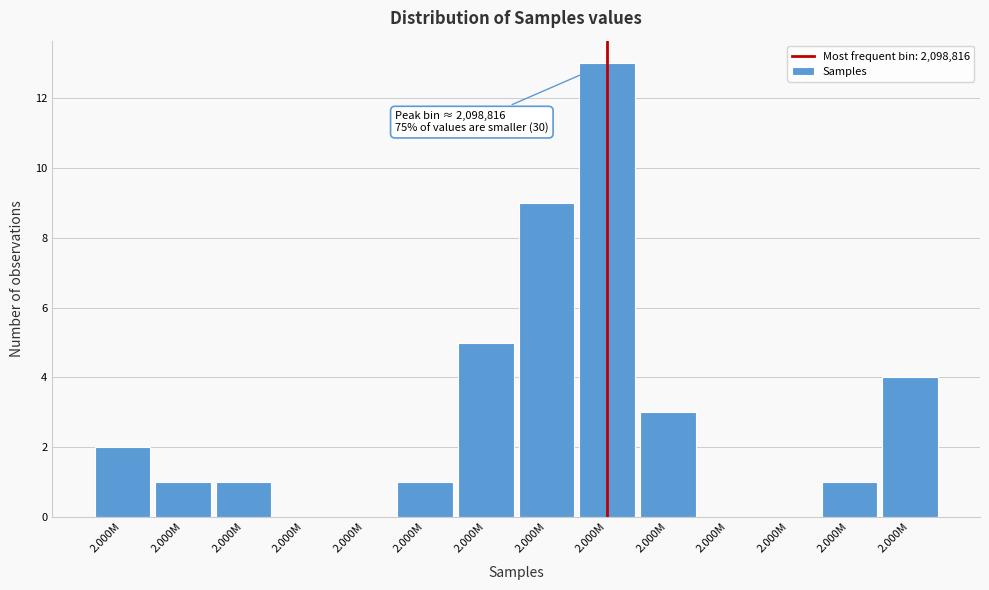

Are the bars horizontal?

No